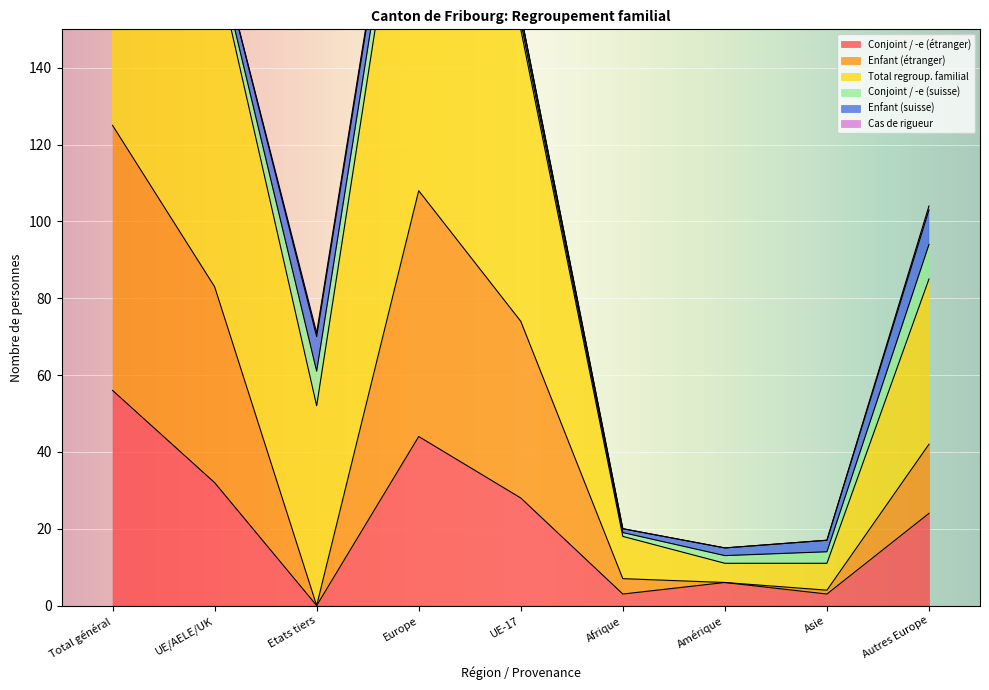

In Conjoint / -e (étranger), how many points are higher than both neighbors (excluding endpoints)?

2